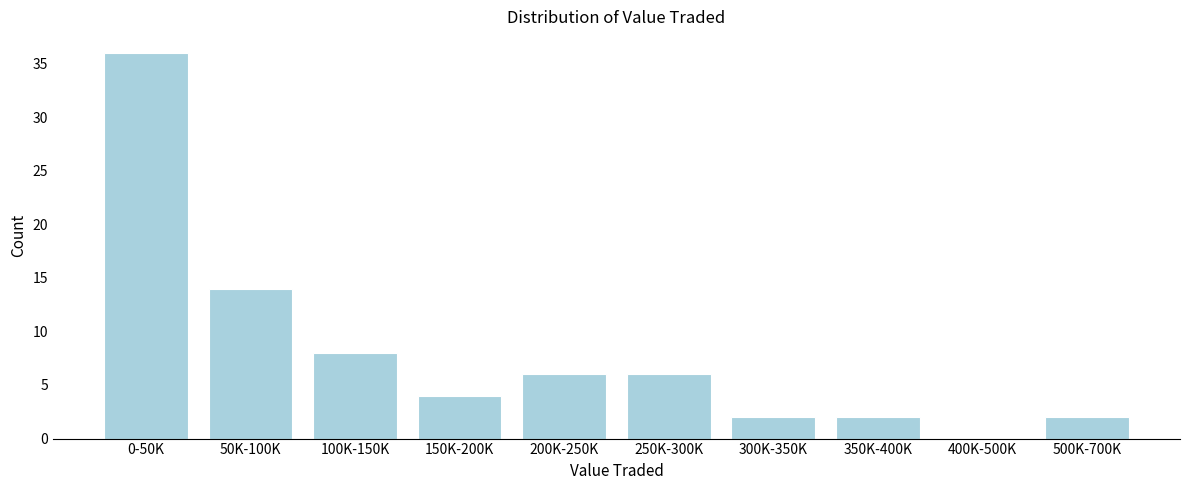

Reading left to right, list all the values displayed in this chart.

0-50K=36	50K-100K=14	100K-150K=8	150K-200K=4	200K-250K=6	250K-300K=6	300K-350K=2	350K-400K=2	400K-500K=0	500K-700K=2